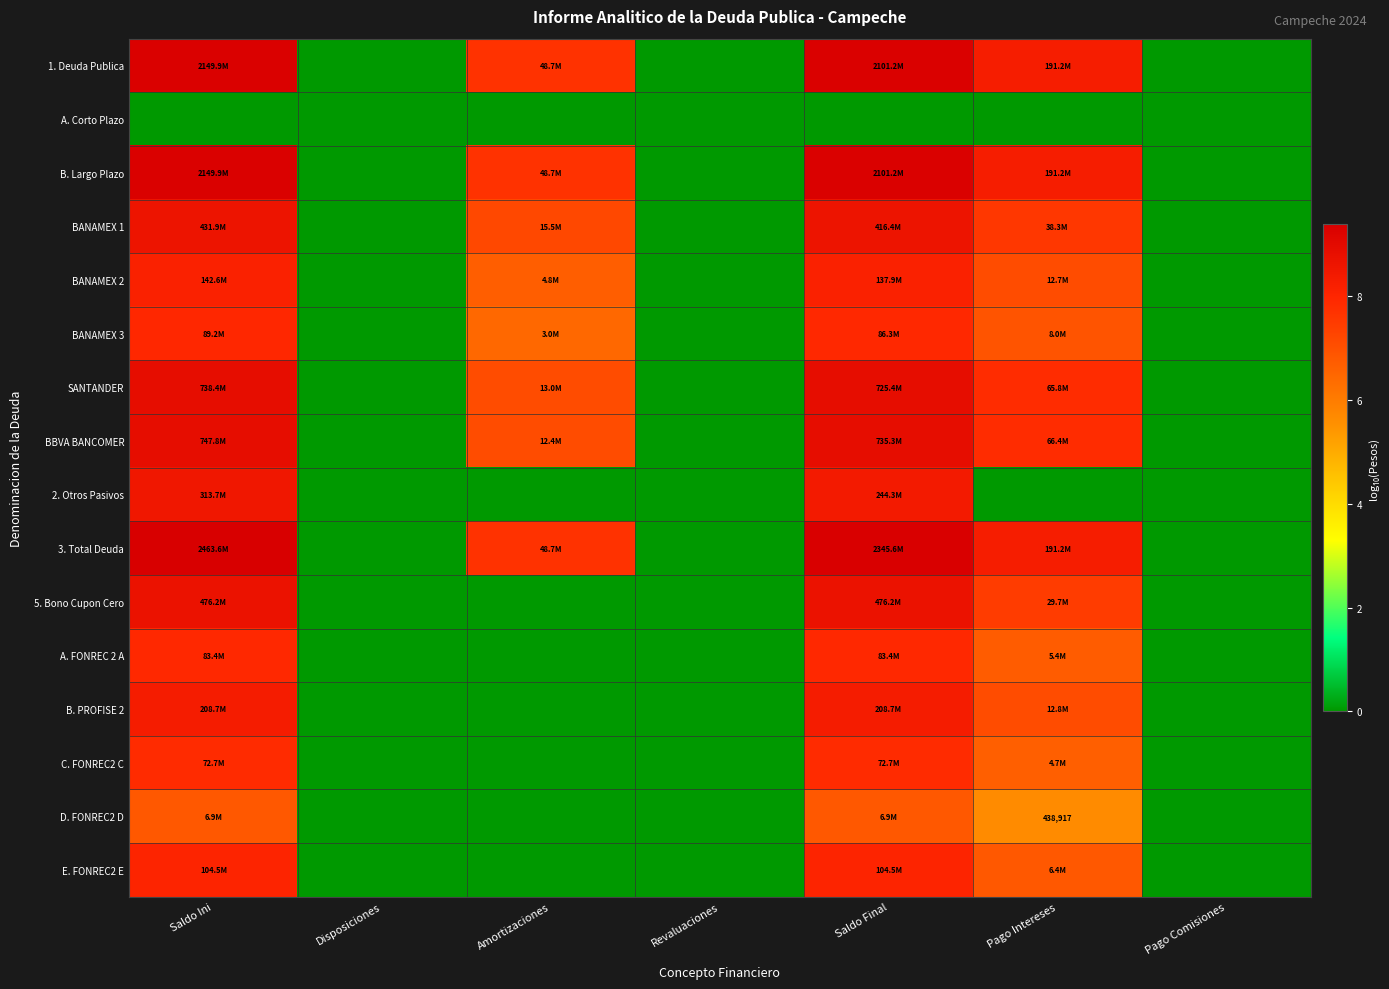

Rank the series at Revaluaciones from lowest to highest value.

1. Deuda Publica, A. Corto Plazo, B. Largo Plazo, BANAMEX 1, BANAMEX 2, BANAMEX 3, SANTANDER, BBVA BANCOMER, 2. Otros Pasivos, 3. Total Deuda, 5. Bono Cupon Cero, A. FONREC 2 A, B. PROFISE 2, C. FONREC2 C, D. FONREC2 D, E. FONREC2 E